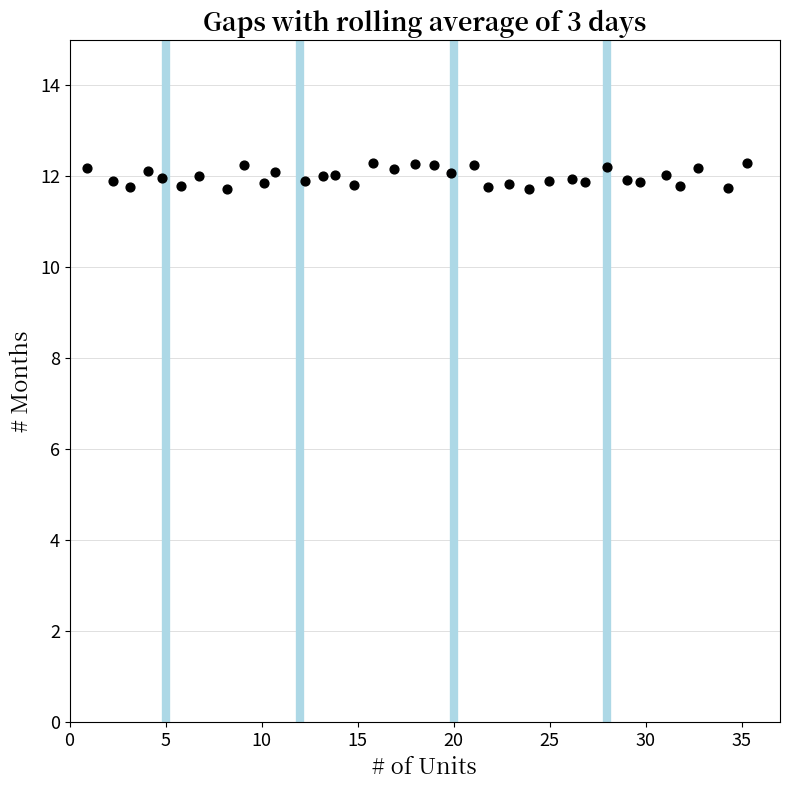

What is the range of X values (max minus min)?

34.4